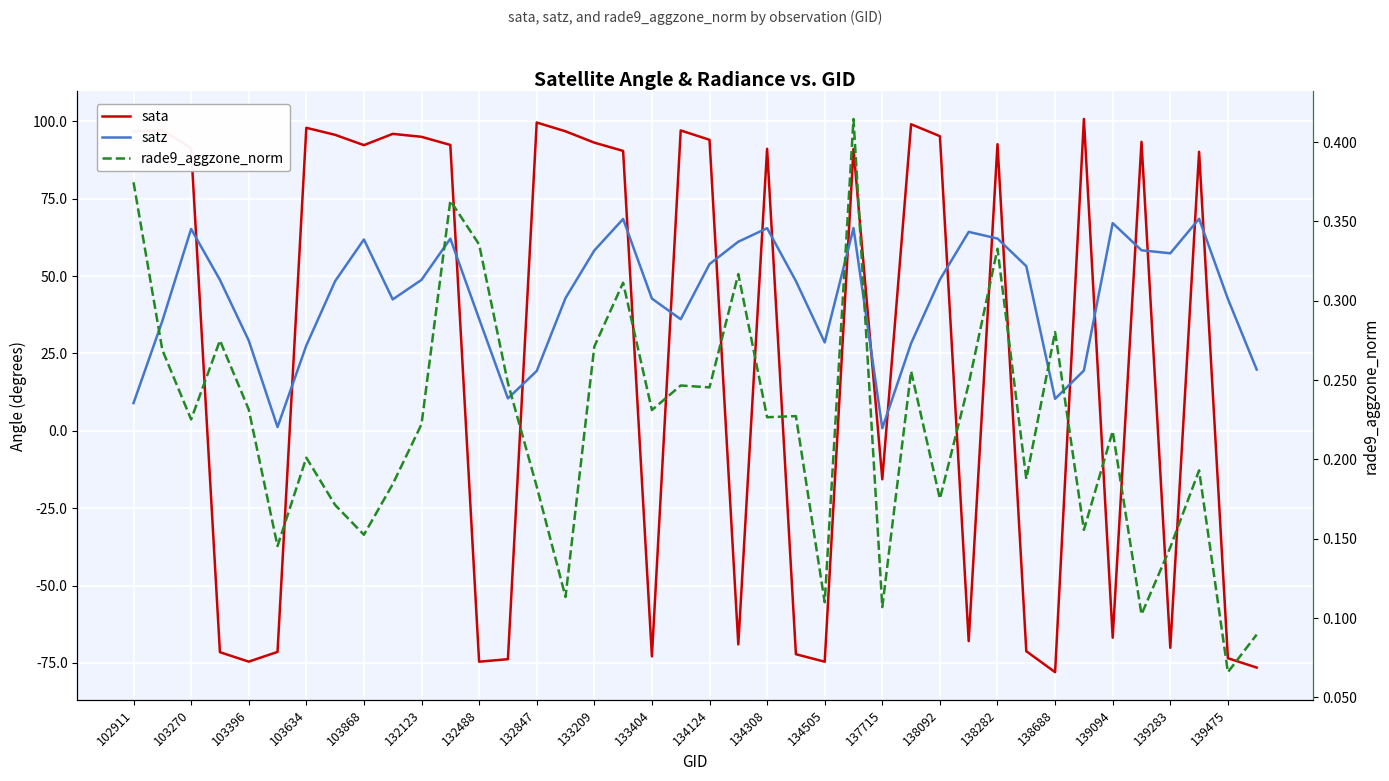

What is the greatest value displayed?

100.8